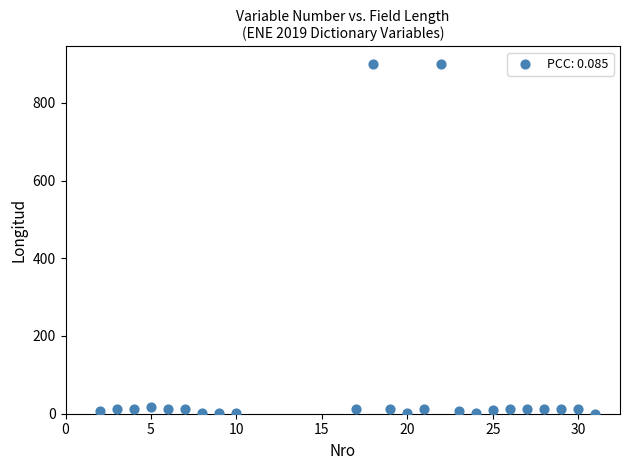

What is the range of Y values (max minus min)?

900